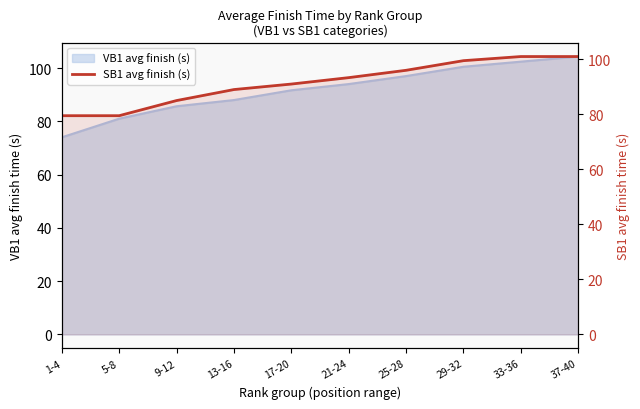

What is the label of the 5th point from the right?

21-24